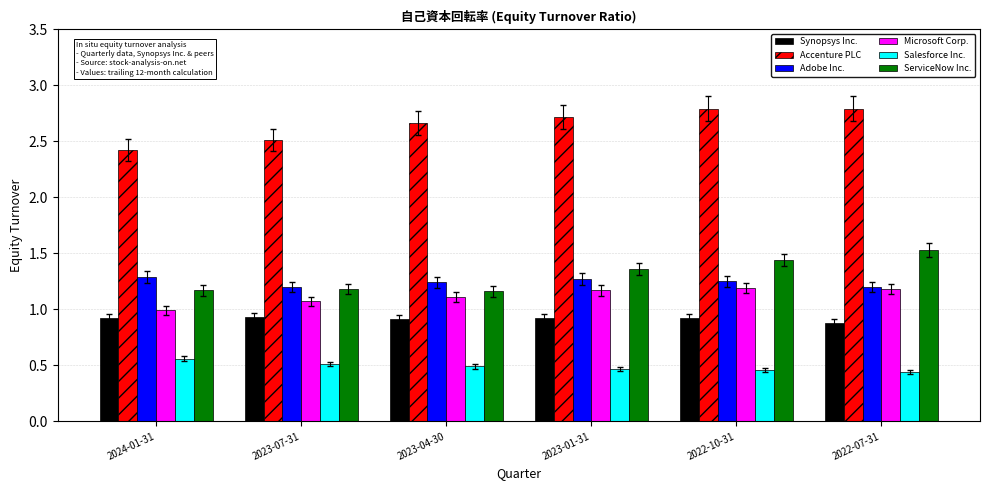

At 2022-10-31, list the series in order from smallest to largest.

Salesforce Inc., Synopsys Inc., Microsoft Corp., Adobe Inc., ServiceNow Inc., Accenture PLC